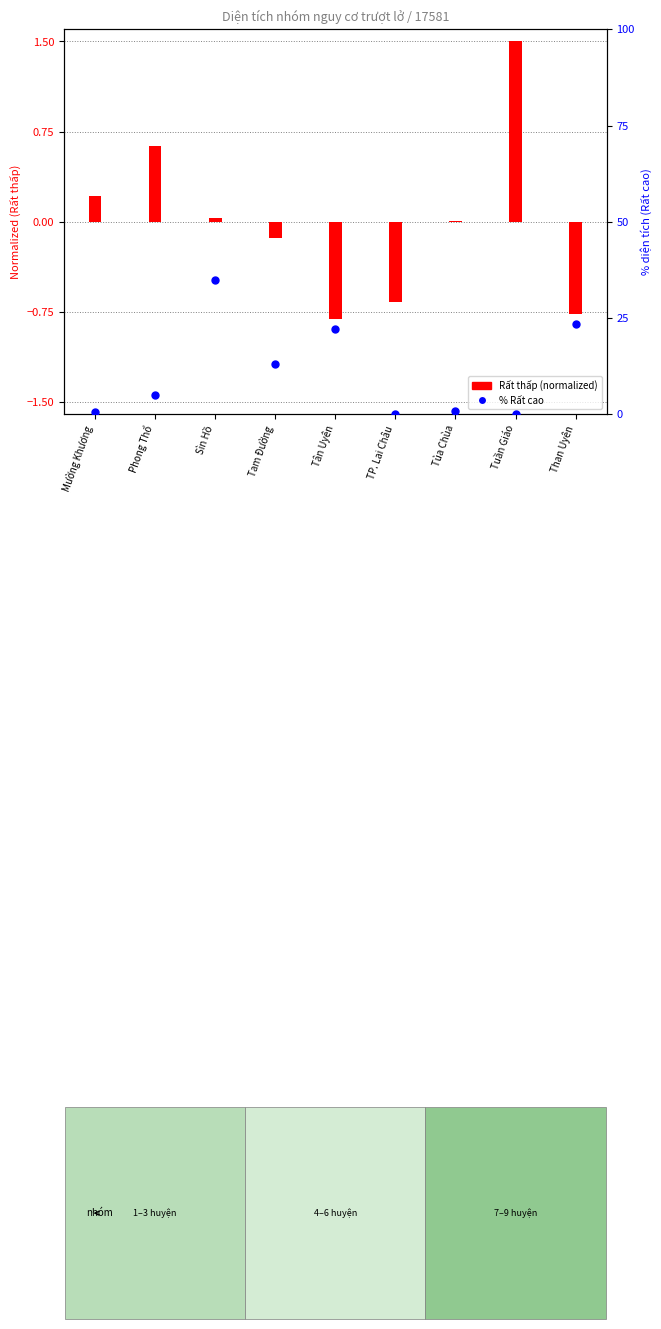

What is the total value across all series at Tân Uyên?

21.3